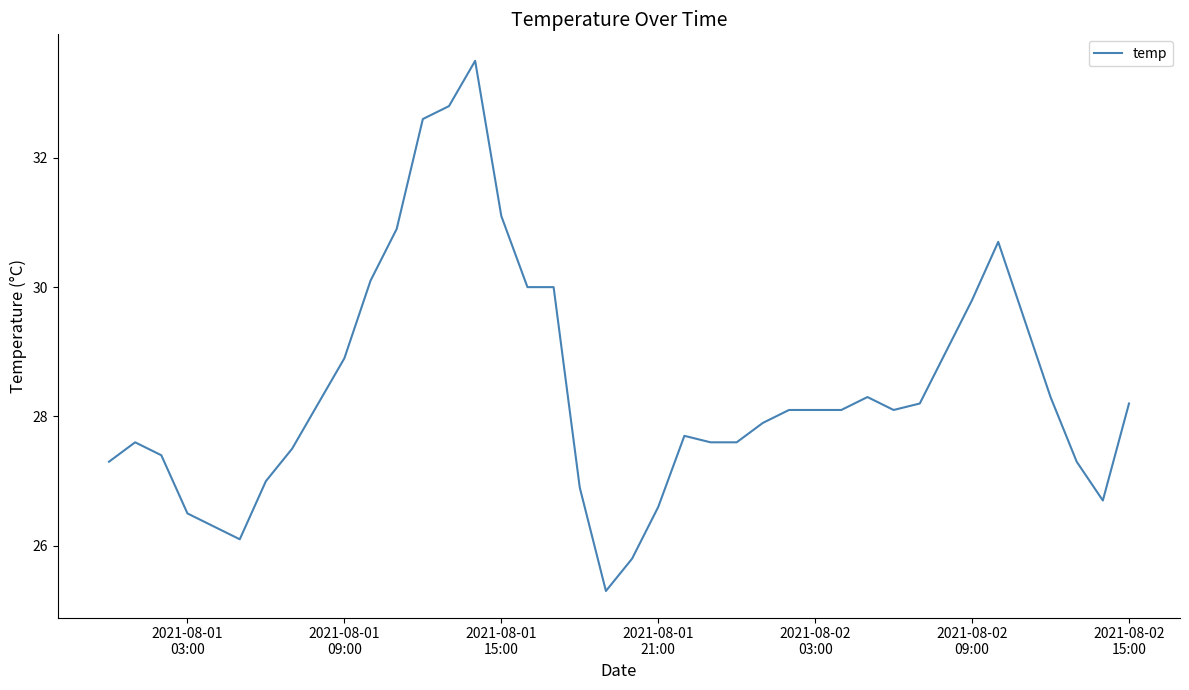

What is the maximum value shown in the chart?

33.5